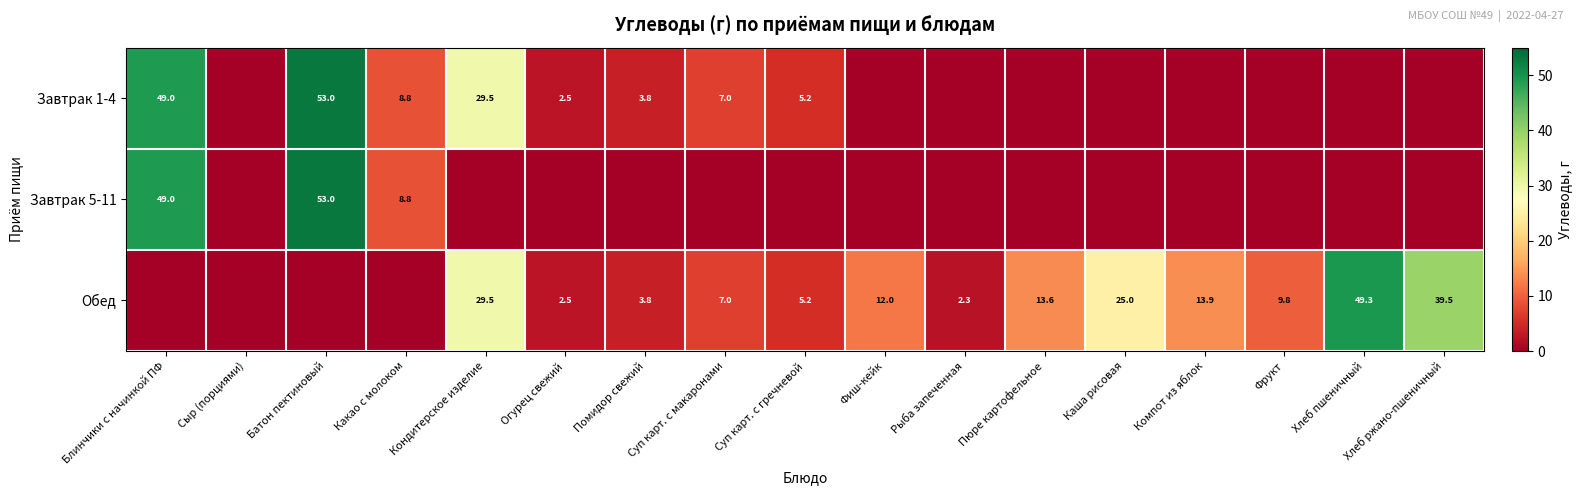

Is it true that Обед equals 49.3 at Хлеб пшеничный?

True